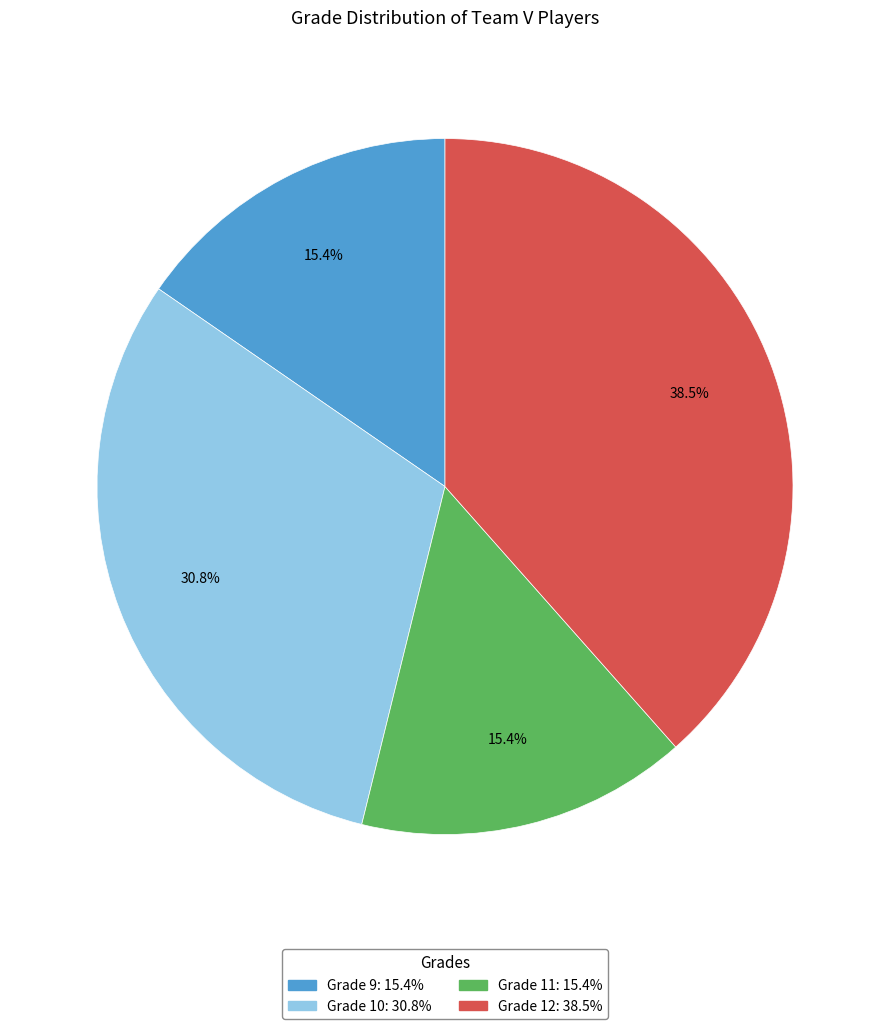

Does any single category account for the majority?

No